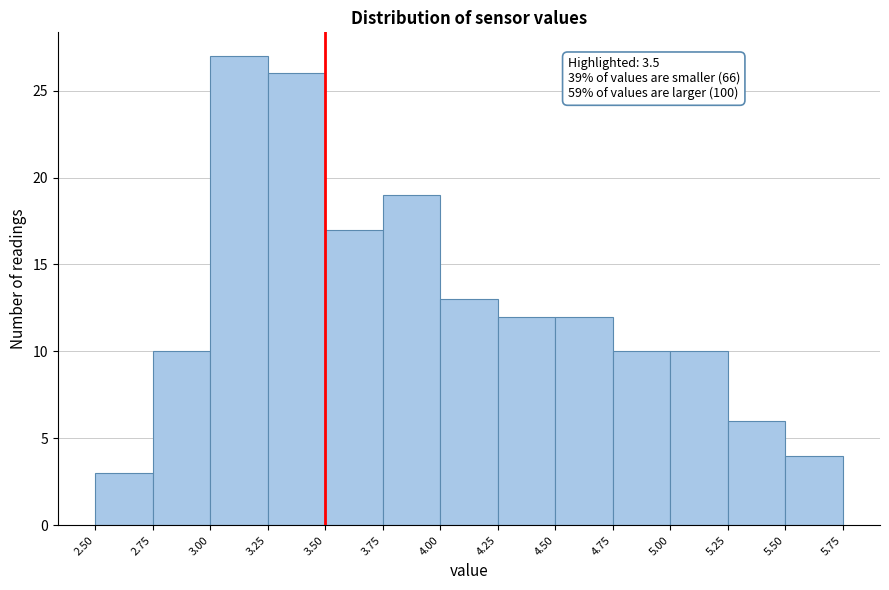

Which range on the x-axis has the tallest bar?

3.00 to 3.25